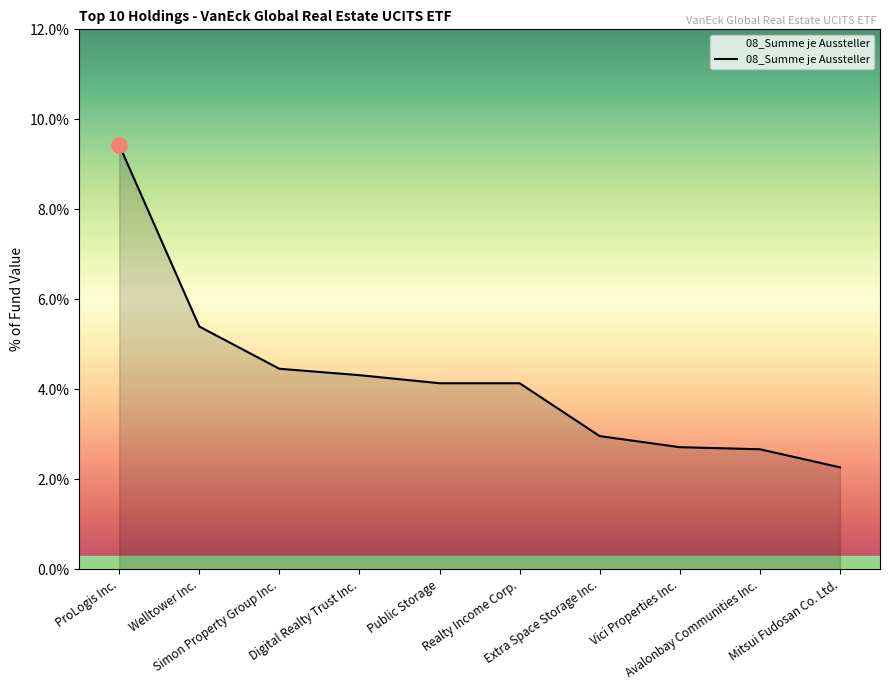

Between Simon Property Group Inc. and Mitsui Fudosan Co. Ltd., which is larger?

Simon Property Group Inc.